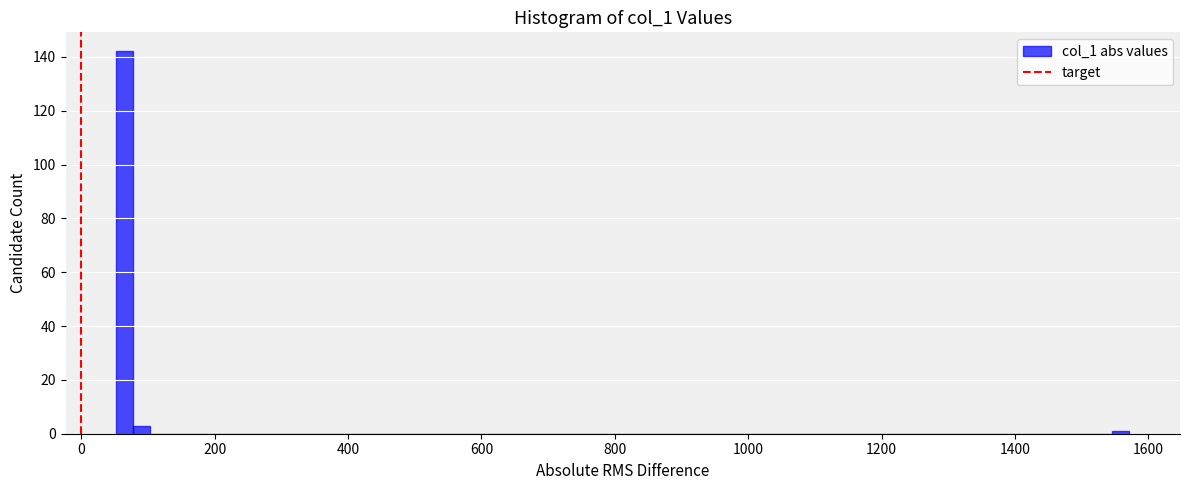

Read against the x-axis, roughly where is the centre of the tallest bar?

60